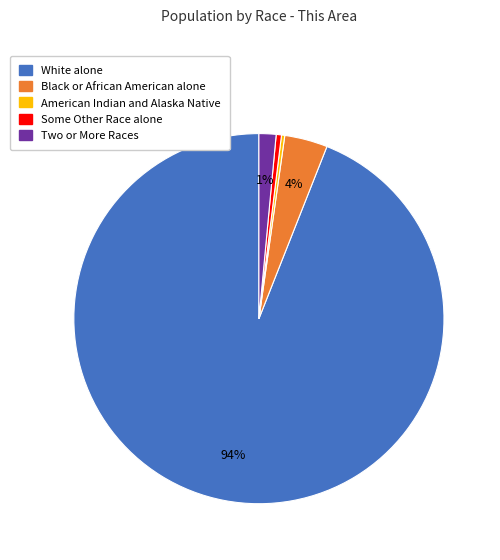

To the nearest percent, what is the average slice percentage?

20%